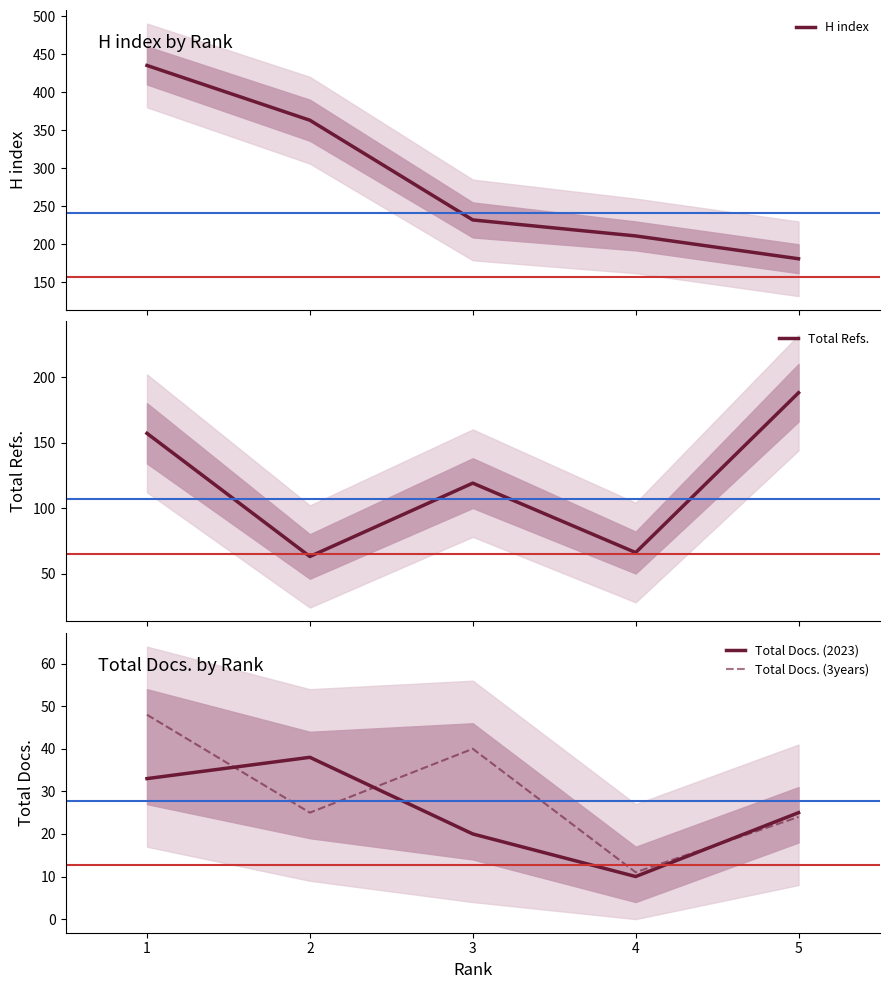

Is the value of H index at 1 greater than the value of Total Docs. (3years) at 5?

Yes